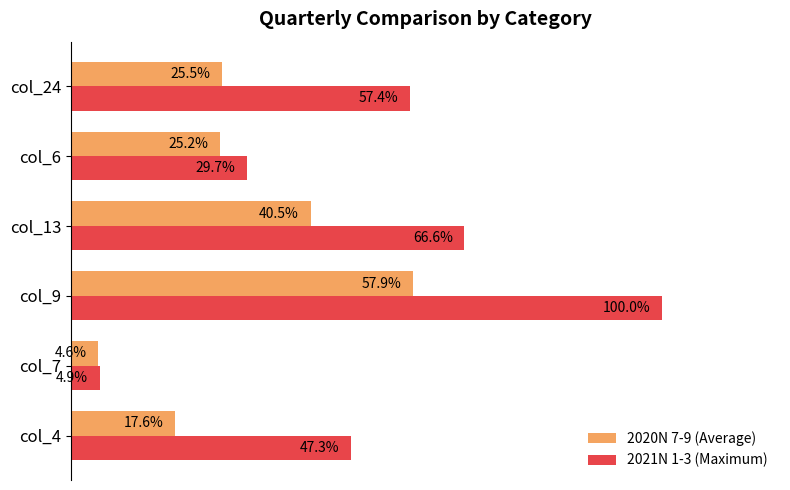

Between col_4 and col_13, which series saw the biggest shift?

2020N 7-9 (Average)